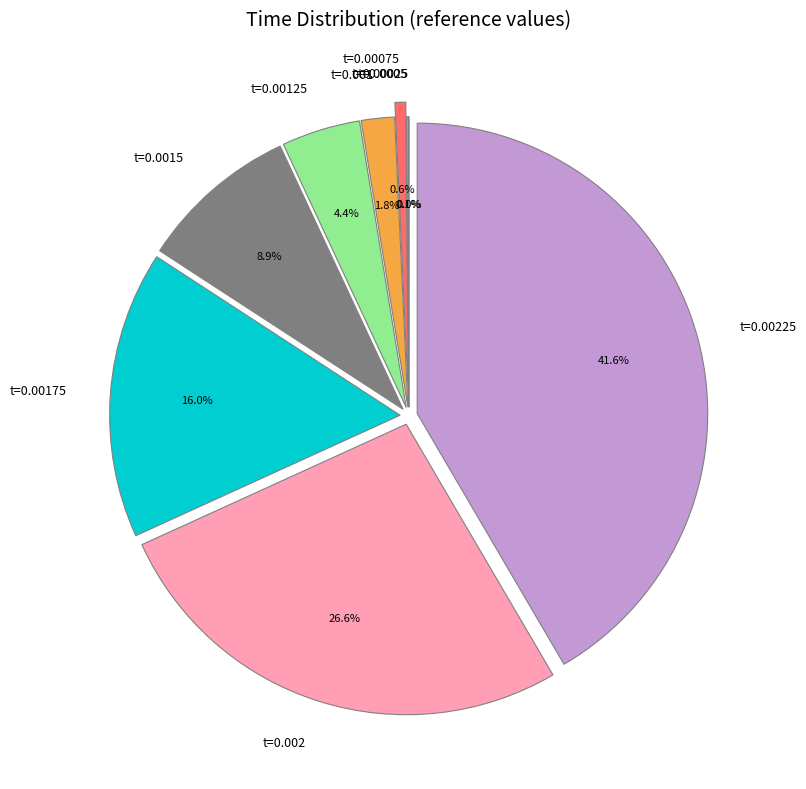

Does any single category account for the majority?

No